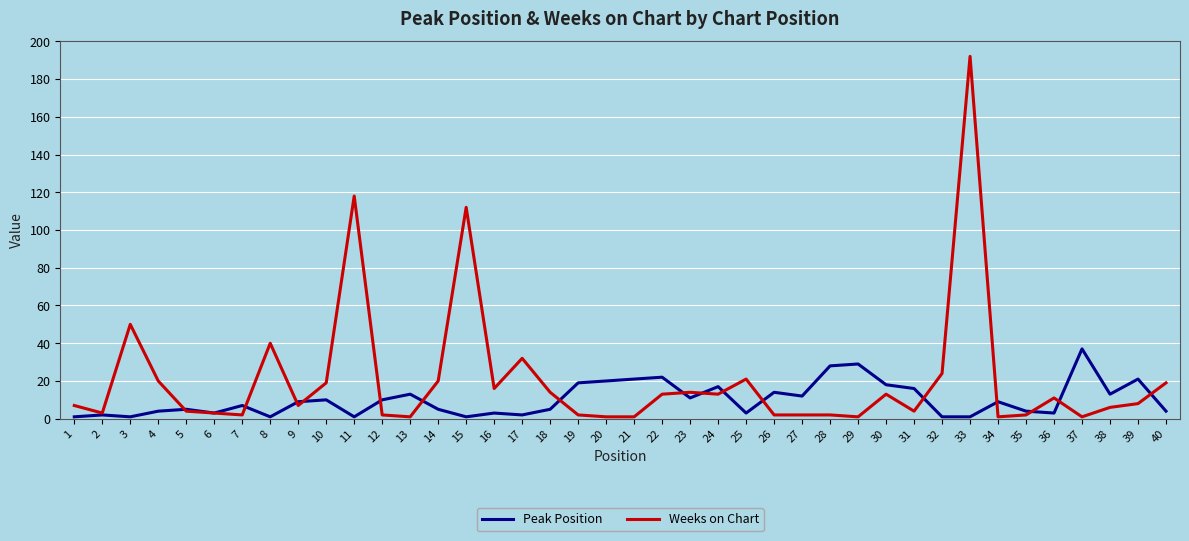

Which series has the widest spread of values?

Weeks on Chart